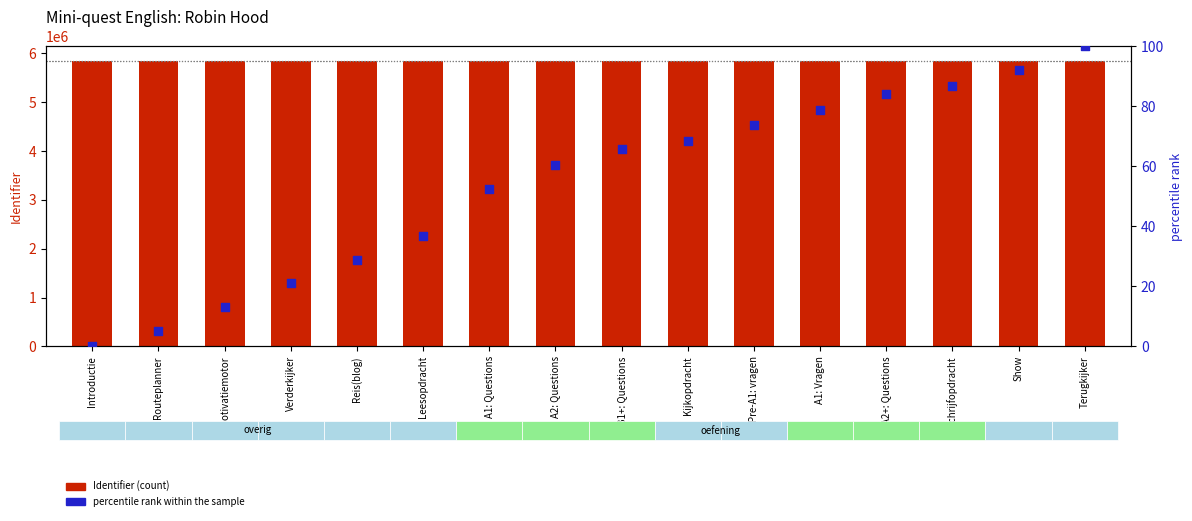

What are all the series names shown in the legend?

Identifier, percentile rank within the sample